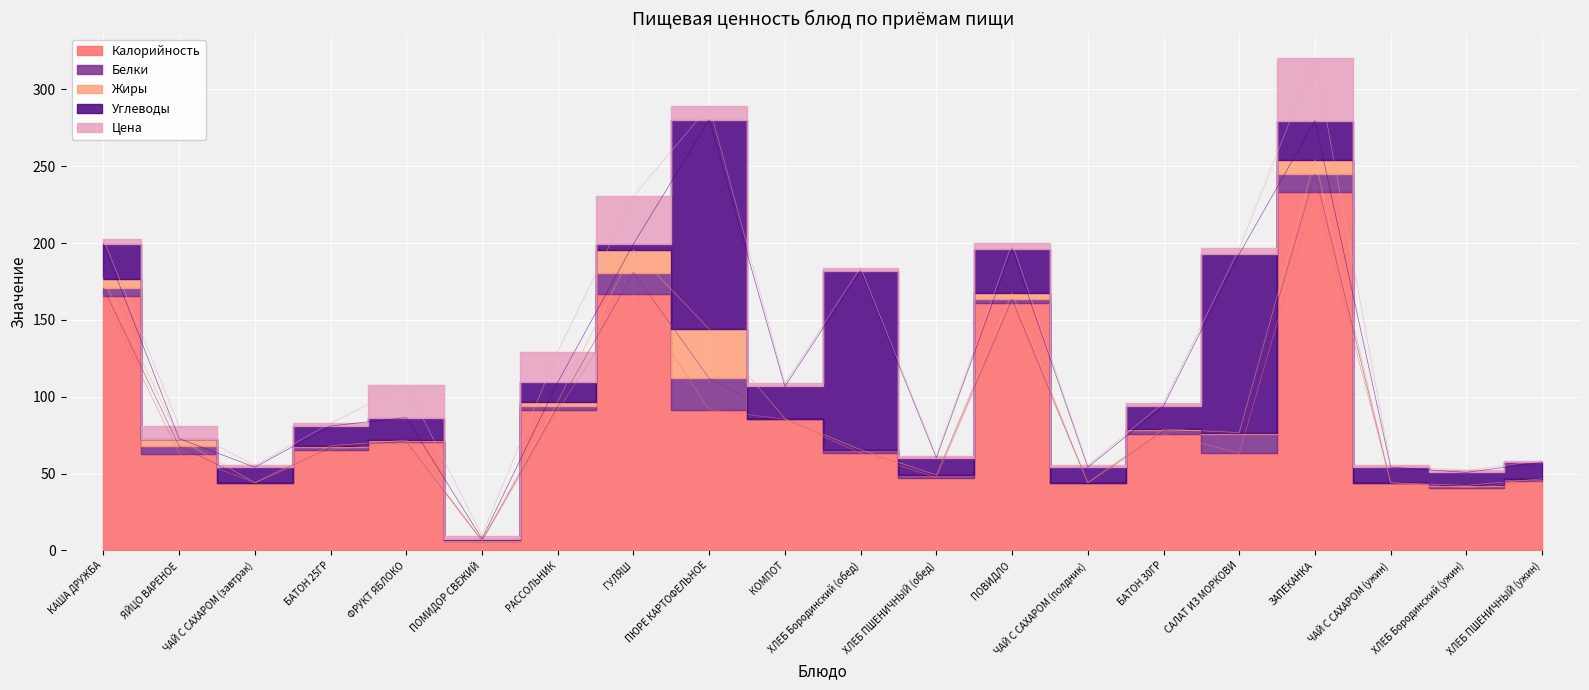

Which series ends up on top after the final intersection of Углеводы and Цена?

Углеводы